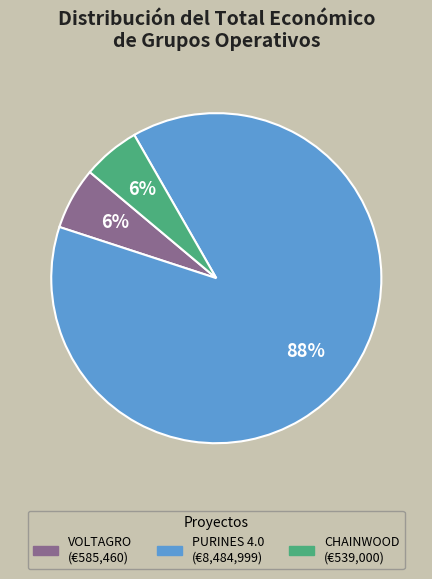

What percentage is the VOLTAGRO slice, to the nearest percent?

6%